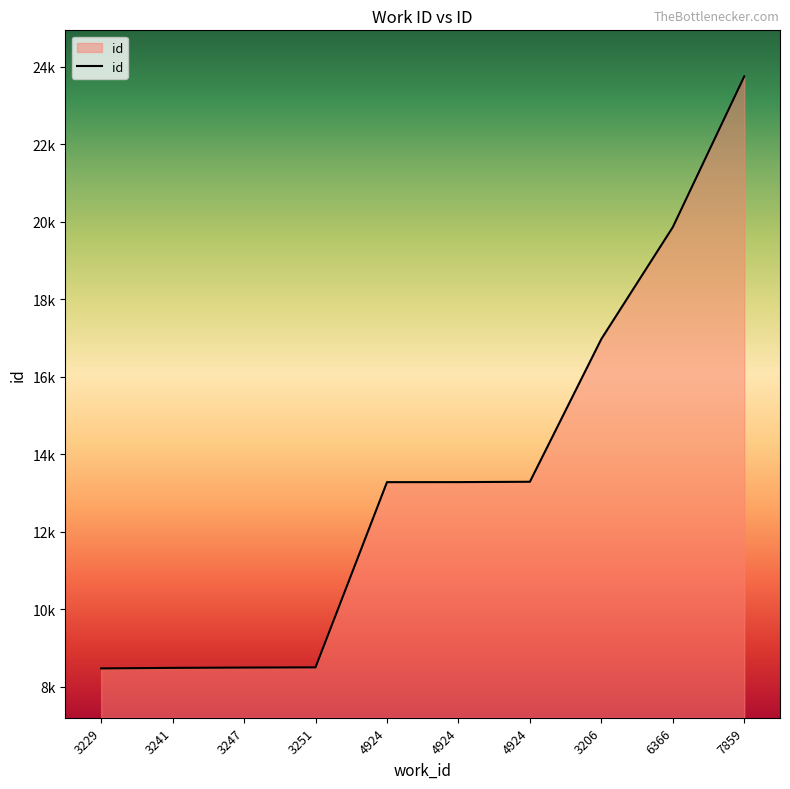

What is the label of the 1st point from the left?

3229